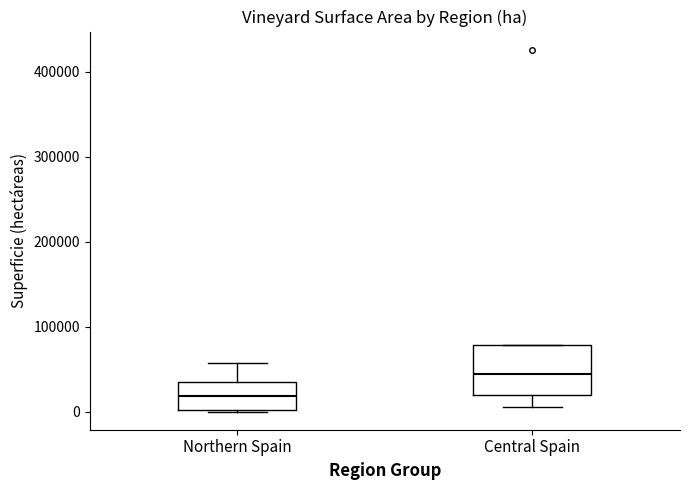

Where does the lower whisker of the box for Central Spain end on the y-axis? The values are not printed on the chart, so give them approximately, as read against the axis.

10000